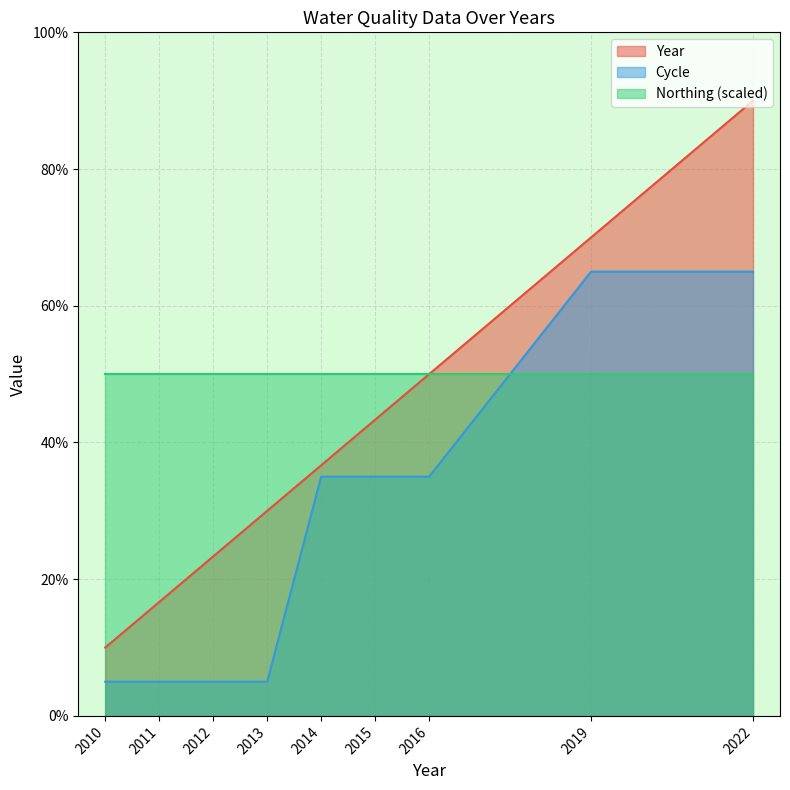

How many lines are shown in the chart?

3